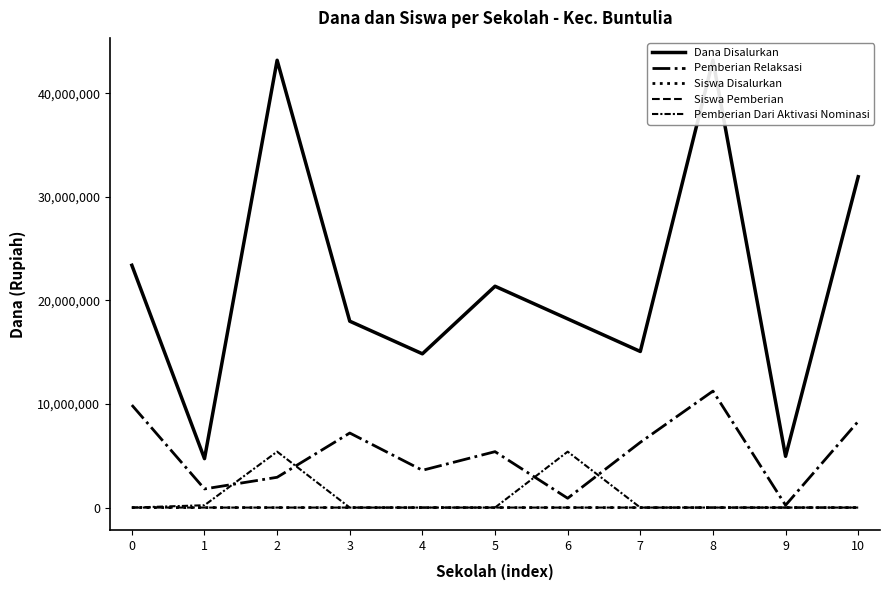

Reading left to right, list all the values displayed in this chart.

Dana Disalurkan: 0=23400000	1=4725000	2=43200000	3=18000000	4=14850000	5=21375000	6=18225000	7=15075000	8=43200000	9=4950000	10=31950000
Pemberian Relaksasi: 0=9900000	1=1800000	2=2925000	3=7200000	4=3600000	5=5400000	6=900000	7=6300000	8=11250000	9=225000	10=8325000
Siswa Disalurkan: 0=54	1=12	2=105	3=43	4=37	5=53	6=44	7=36	8=104	9=13	10=80
Siswa Pemberian: 0=31	1=7	2=83	3=25	4=29	5=39	6=28	7=22	8=79	9=12	10=59
Pemberian Dari Aktivasi Nominasi: 0=0	1=225000	2=5400000	3=0	4=0	5=0	6=5400000	7=0	8=0	9=0	10=0